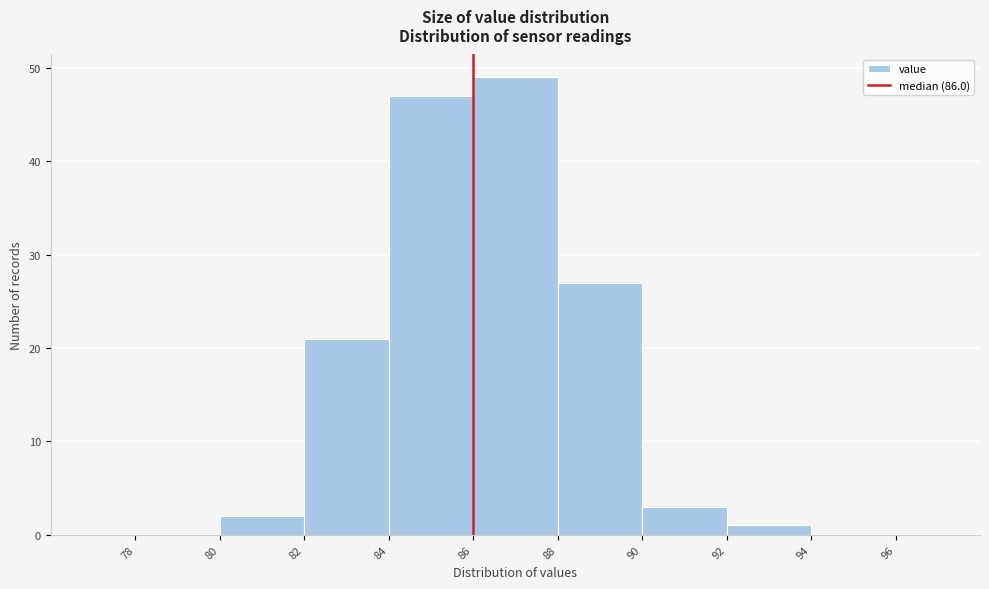

What is the height of the bar covering 84 to 86 on the x-axis? The values are not printed on the chart, so give them approximately, as read against the axis.

47